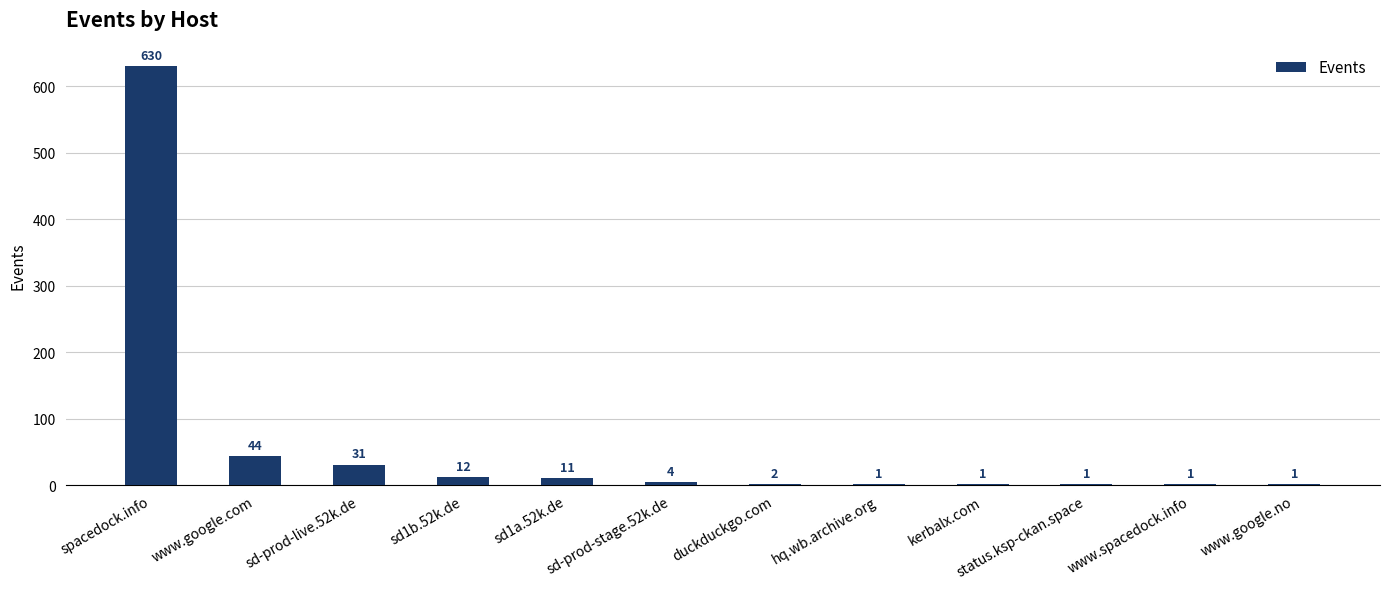

The value at sd1b.52k.de is 12. True or false?

True